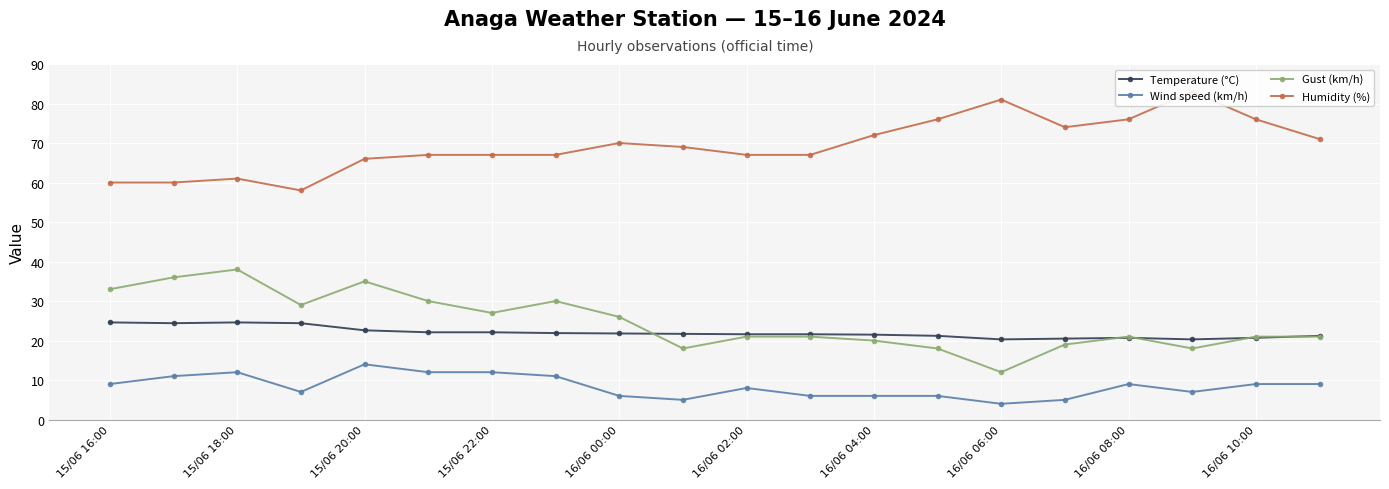

What is the average value of the Humidity (%) series?

69.4